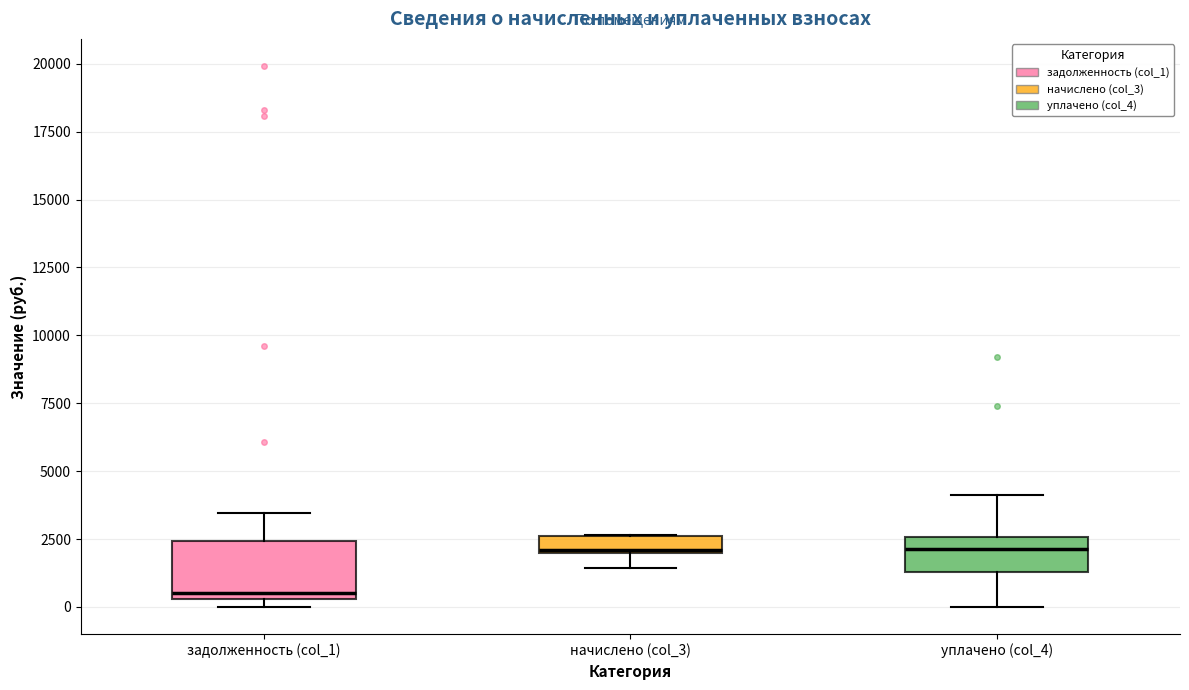

Where is the lower edge of the box for начислено (col_3) on the y-axis? The values are not printed on the chart, so give them approximately, as read against the axis.

2000